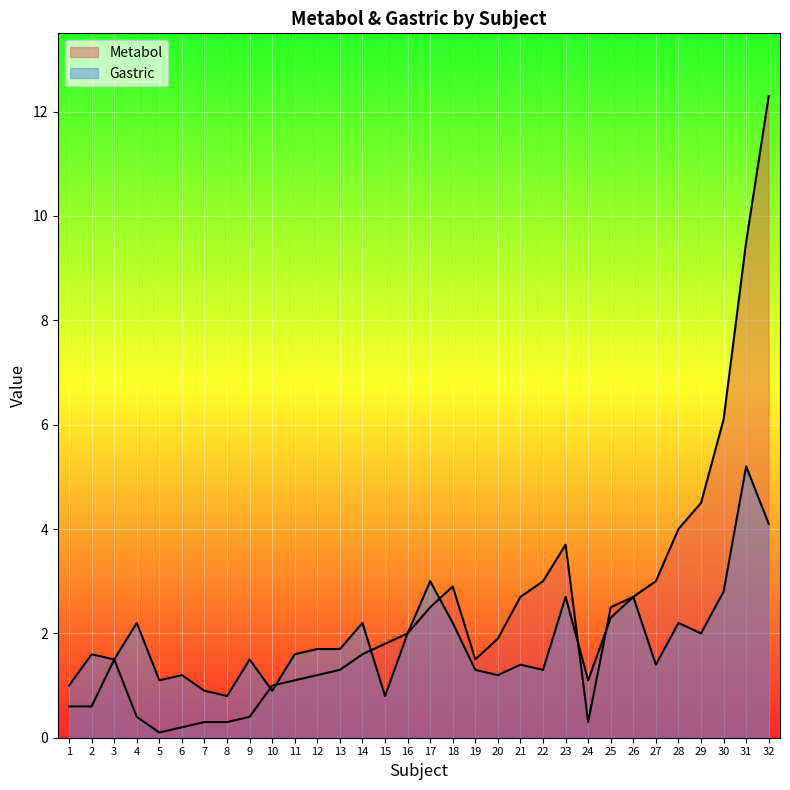

The value of Metabol at 19 is 0.3. True or false?

False